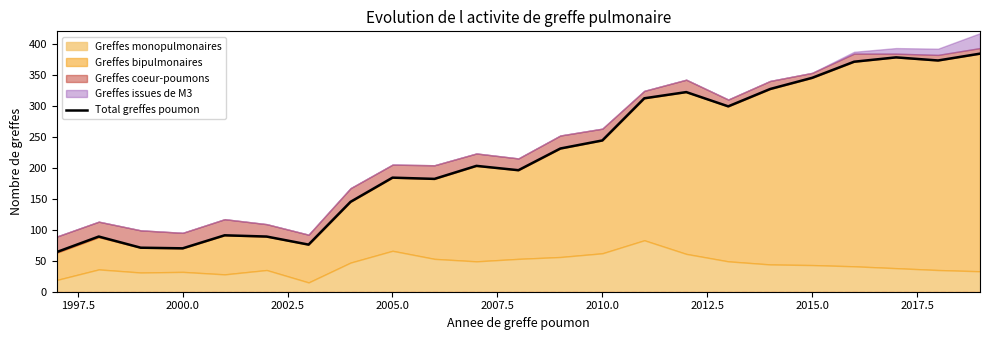

Reading left to right, extract all data points from this chart.

64	89	71	70	91	89	76	145	184	182	203	196	231	244	312	322	299	327	345	371	378	373	384